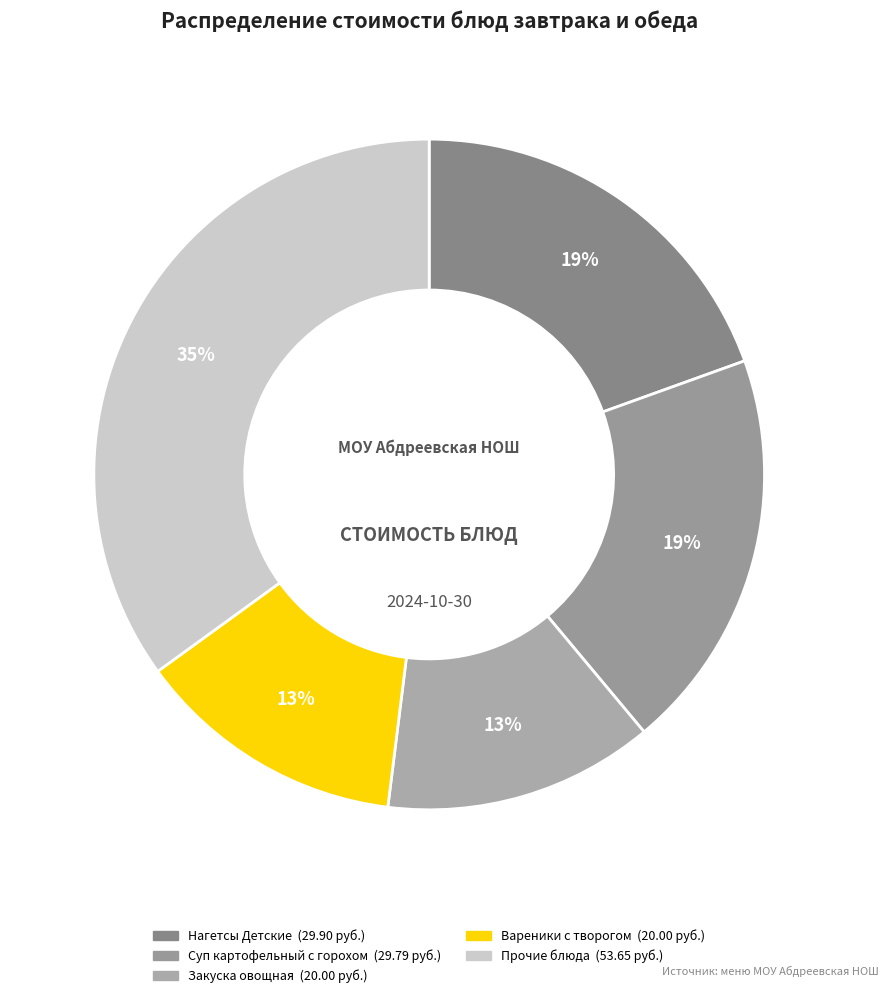

Is there any slice that represents more than half of the pie?

No